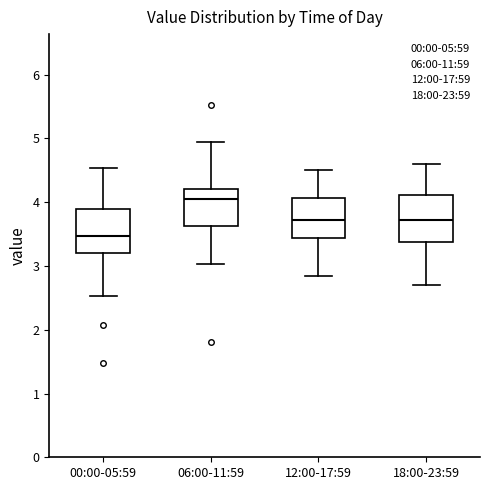

Which box has the lowest median line?

00:00-05:59